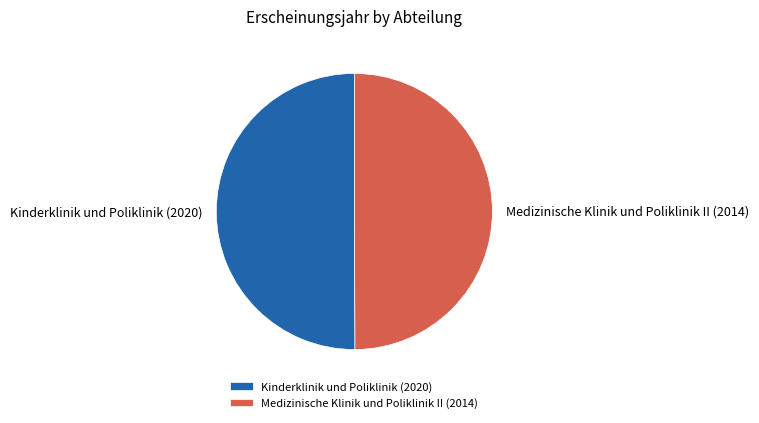

Is the sum of Medizinische Klinik und Poliklinik II (2014) and Kinderklinik und Poliklinik (2020) greater than half?

Yes